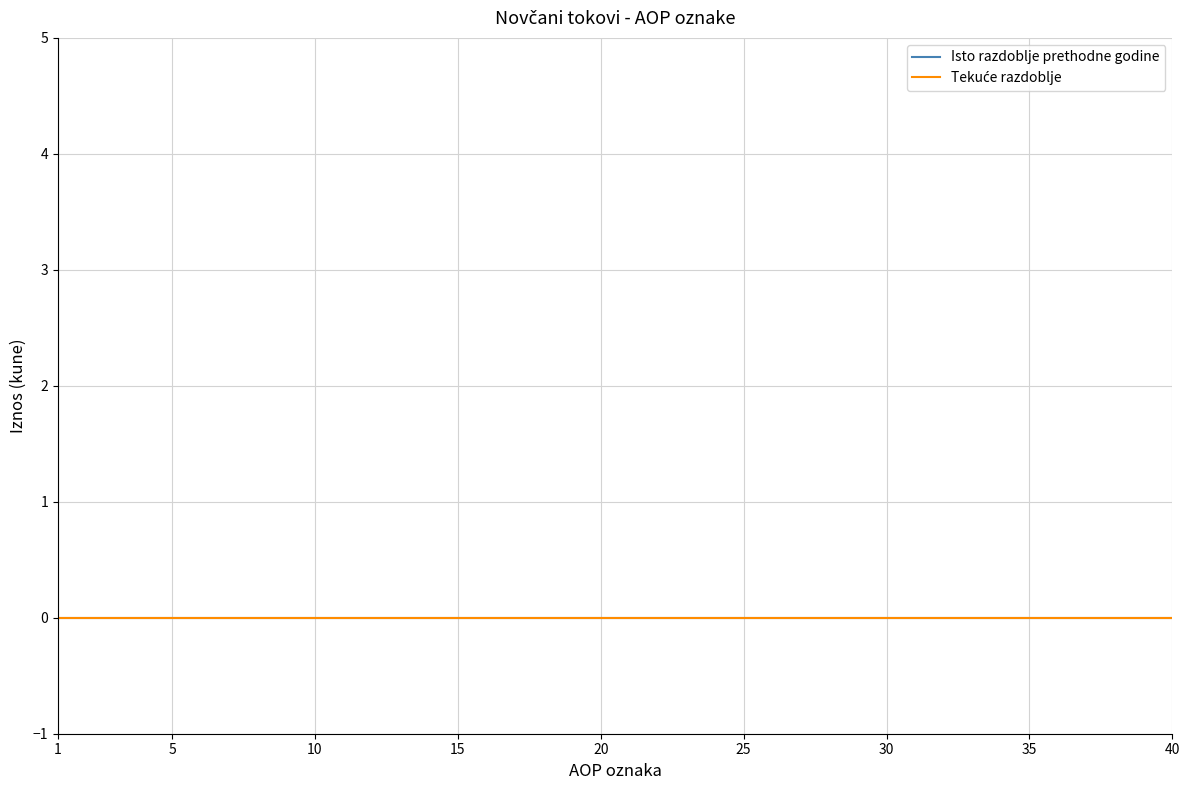

True or false: Isto razdoblje prethodne godine and Tekuće razdoblje intersect in this chart.

False